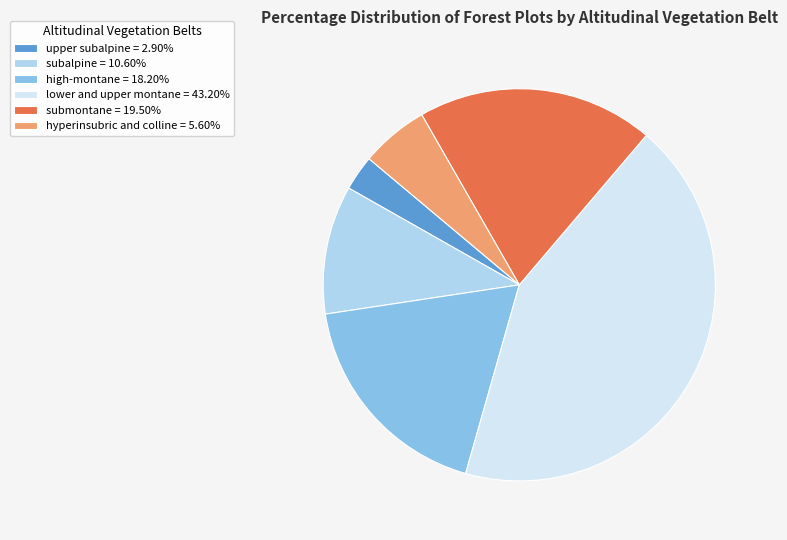

What is the ratio of the value at lower and upper montane = 43.20% to the value at hyperinsubric and colline = 5.60%?

7.7